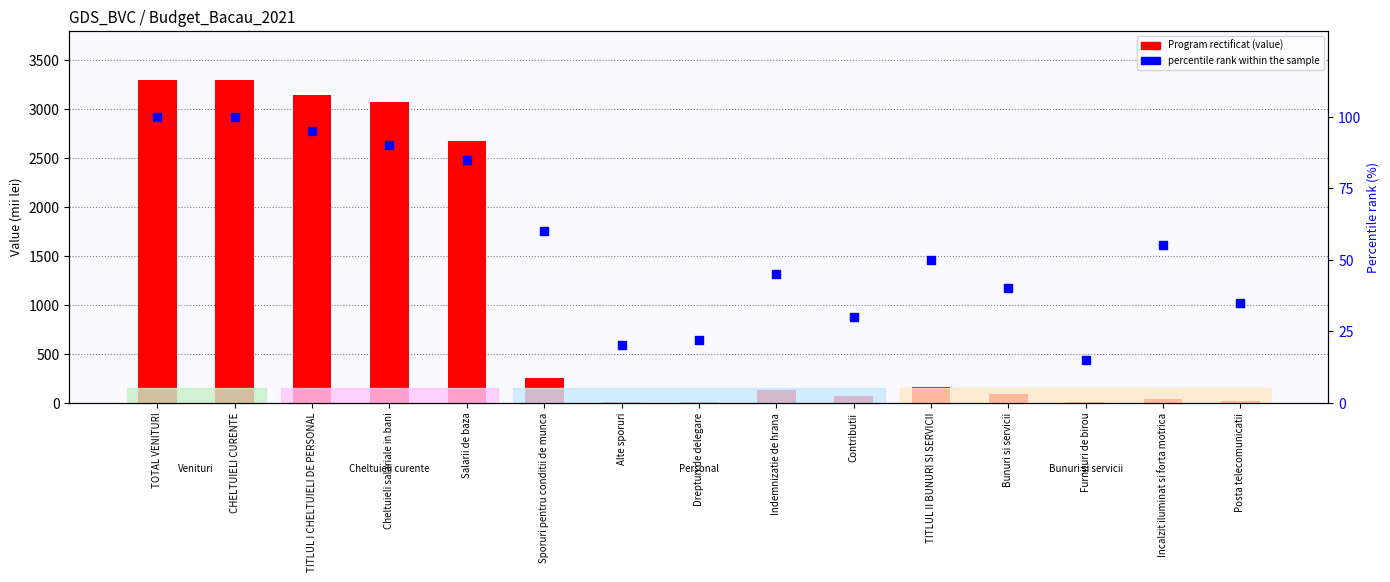

Is the value of Program rectificat at TITLUL I CHELTUIELI DE PERSONAL greater than the value of percentile rank within the sample at TITLUL II BUNURI SI SERVICII?

Yes